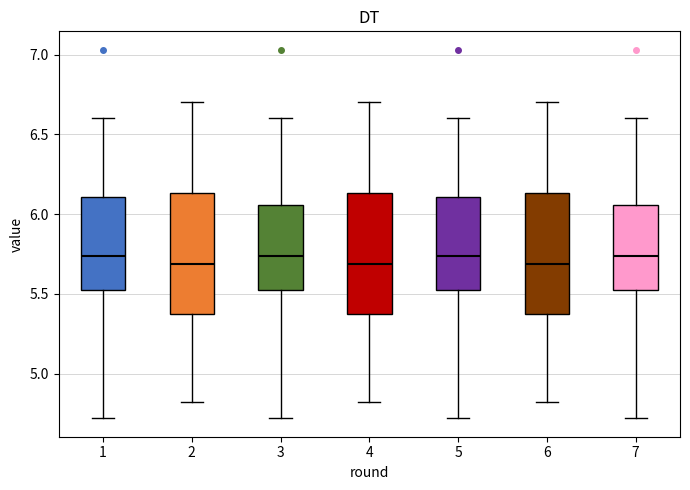

Reading left to right, read every box against the y-axis: the position of its median line, the range the box covers, and the ends of its whiskers. The values are not printed on the chart, so give them approximately, as read against the axis.

1: median 5.75, box 5.50 to 6.10, whiskers 4.70 to 6.60
2: median 5.70, box 5.40 to 6.15, whiskers 4.80 to 6.70
3: median 5.75, box 5.50 to 6.05, whiskers 4.70 to 6.60
4: median 5.70, box 5.40 to 6.15, whiskers 4.80 to 6.70
5: median 5.75, box 5.50 to 6.10, whiskers 4.70 to 6.60
6: median 5.70, box 5.40 to 6.15, whiskers 4.80 to 6.70
7: median 5.75, box 5.50 to 6.05, whiskers 4.70 to 6.60